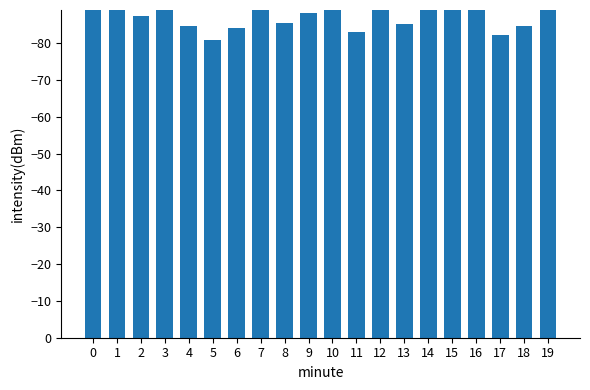

What is the difference between the values at 1 and 9?

6.4